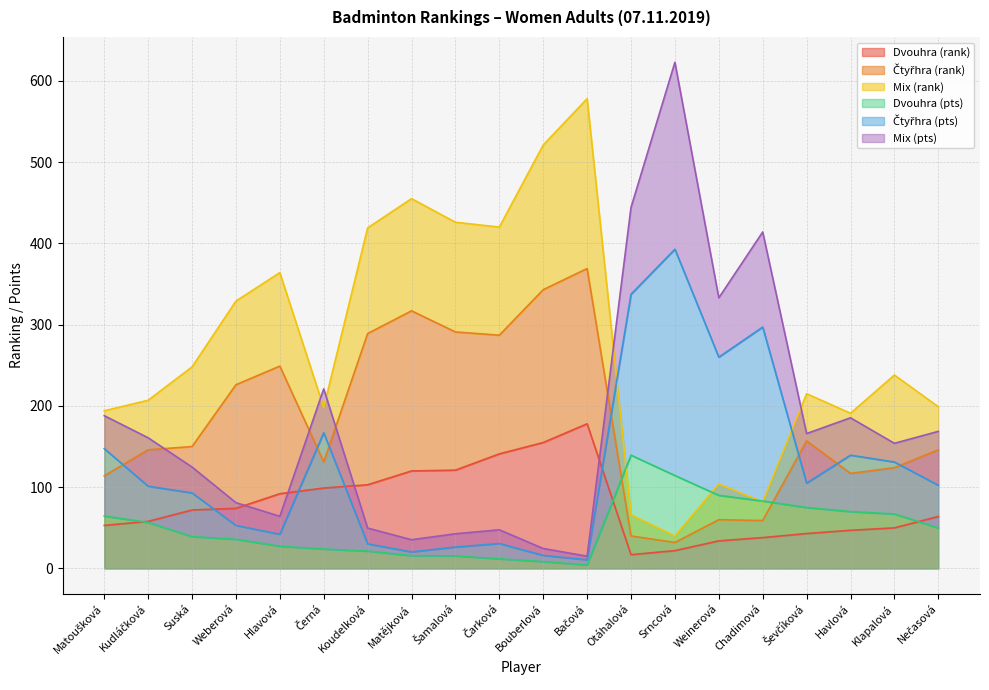

The Dvouhra (rank) series shows 92.0 at Hlavová. True or false?

True